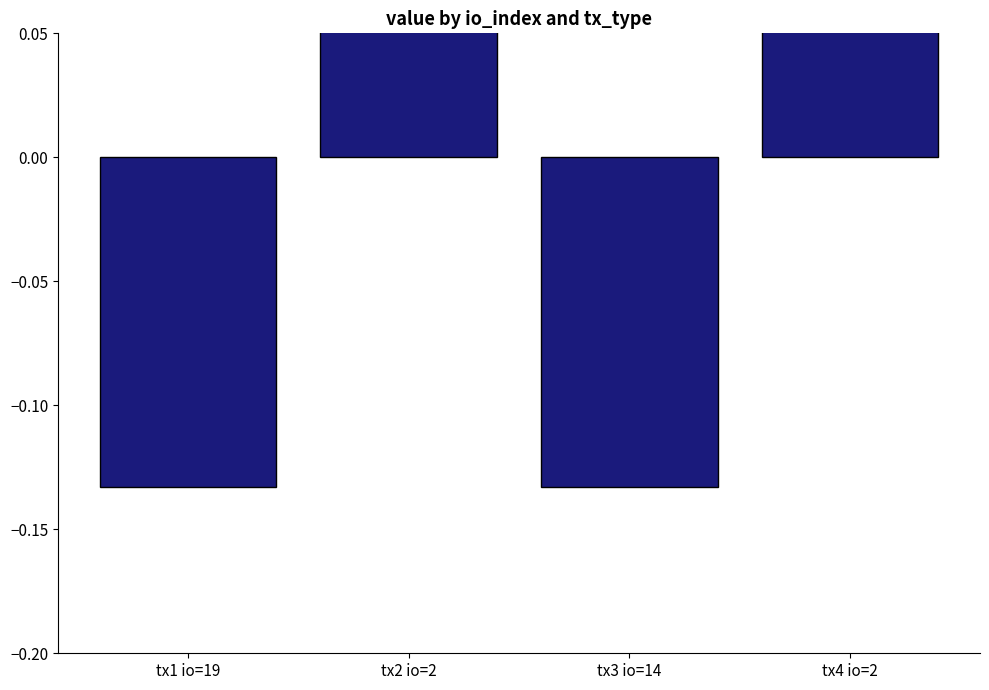

Reading right to left, what are all the values shown in this chart?

tx4 io=2=0.1	tx3 io=14=-0.1	tx2 io=2=0.1	tx1 io=19=-0.1